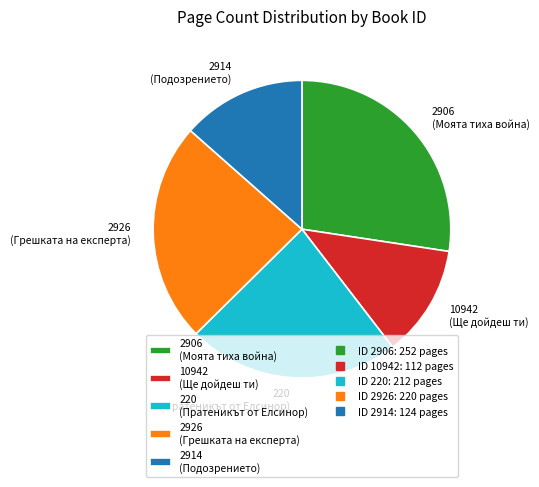

What is the ratio of the value at 2914 (Подозрението) to the value at 220 (Пратеникът от Елсинор)?

0.6